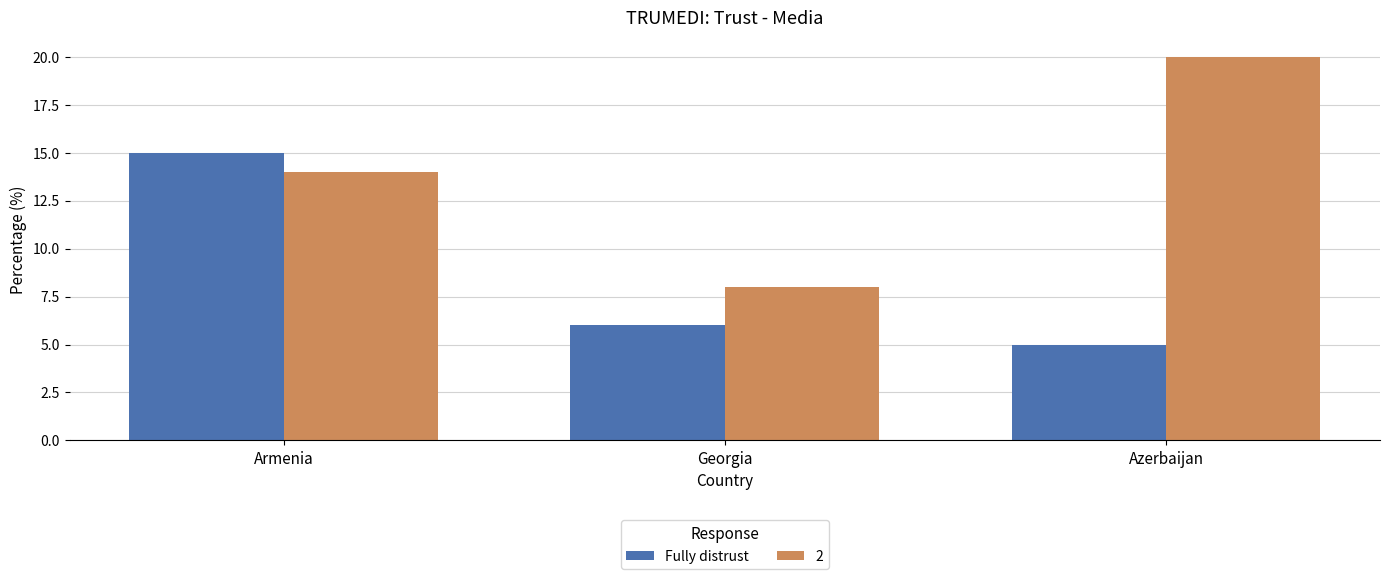

How many bars are there in total?

6